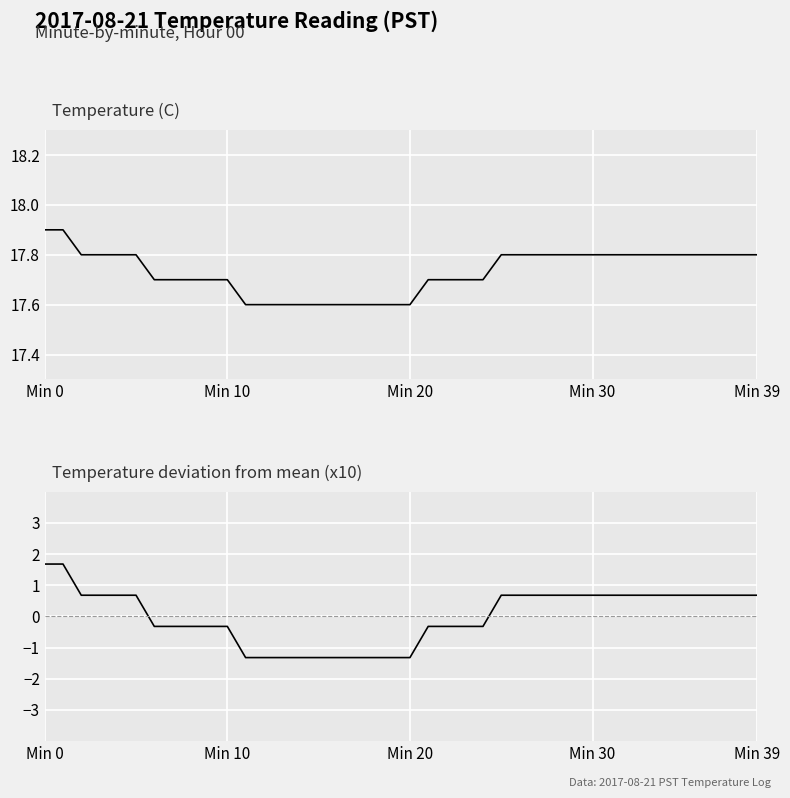

The Temp Deviation x10 series shows 0.7 at Min 30. True or false?

True